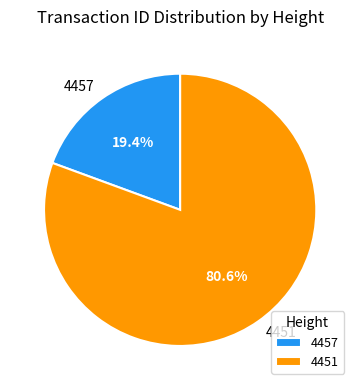

How much of the chart is everything except 4457?

80.6%